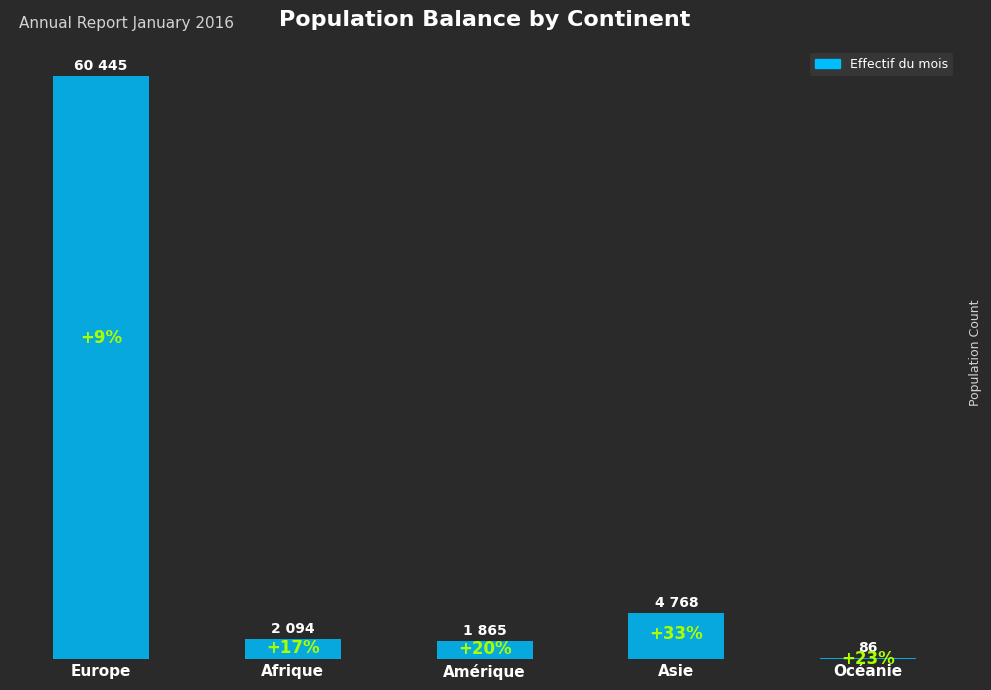

How many series are shown in this chart?

1